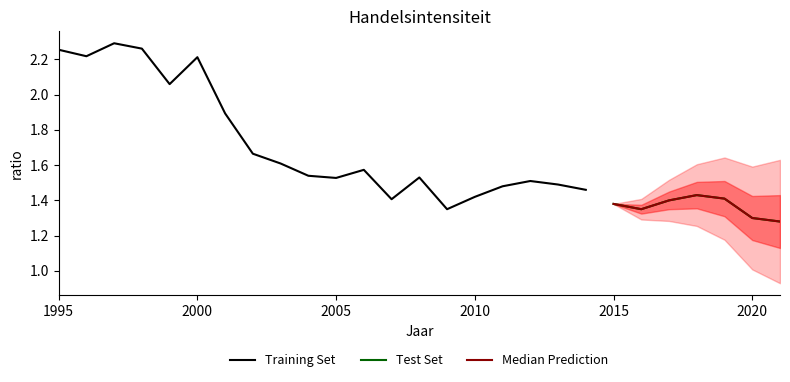

Which label corresponds to the smallest value in the chart?

2021